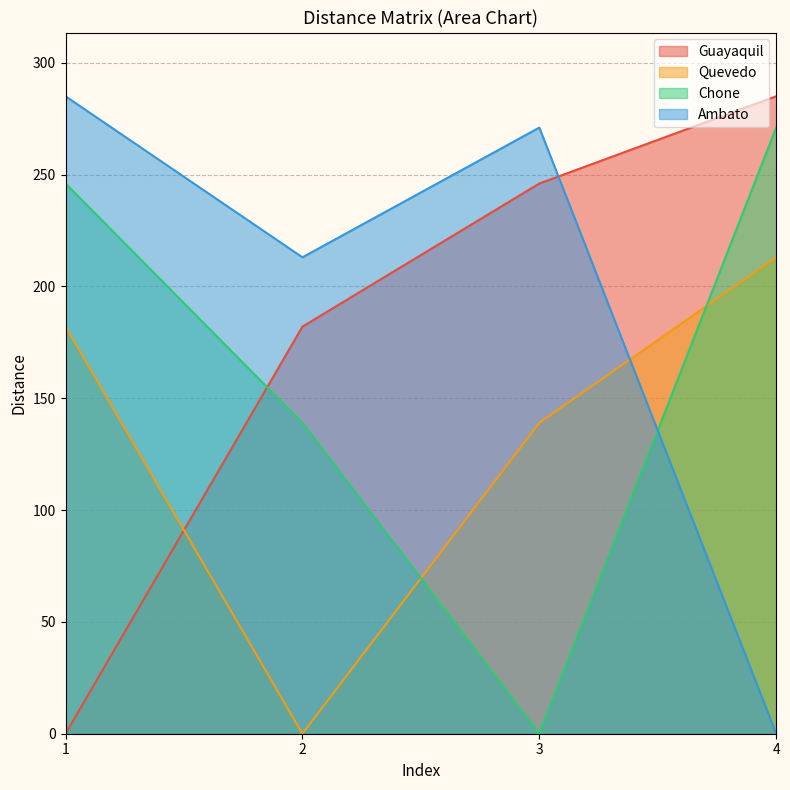

Reading left to right, extract all data points from this chart.

Guayaquil: 1=0	2=182	3=246	4=285
Quevedo: 1=182	2=0	3=139	4=213
Chone: 1=246	2=139	3=0	4=271
Ambato: 1=285	2=213	3=271	4=0